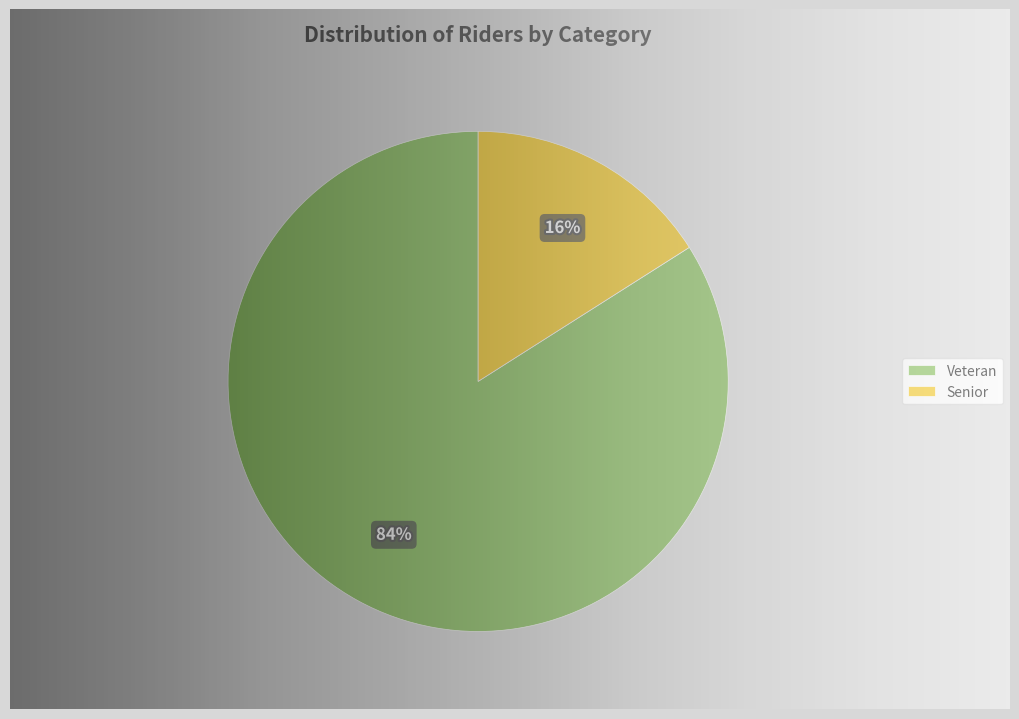

To the nearest percent, what is the combined percentage of Senior and Veteran?

100%